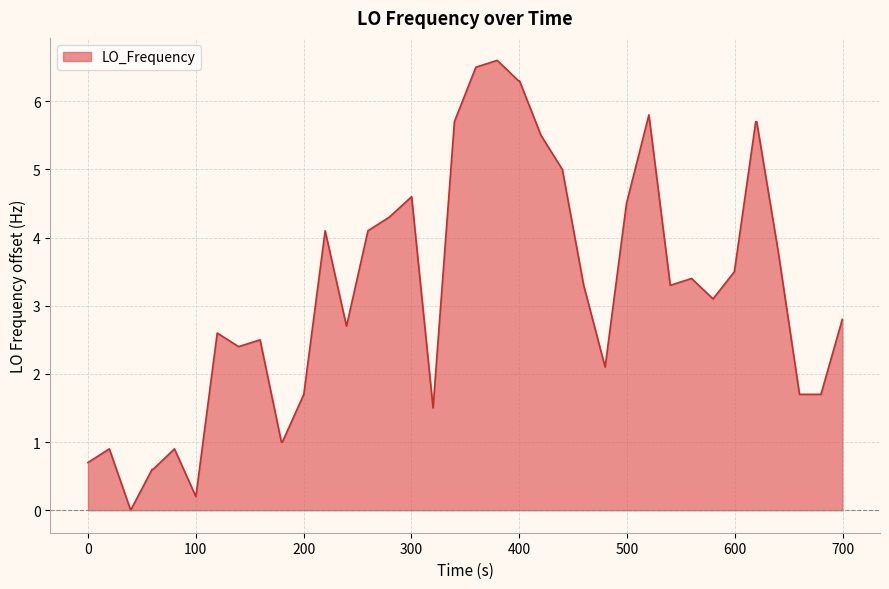

What is the maximum value shown in the chart?

6.6